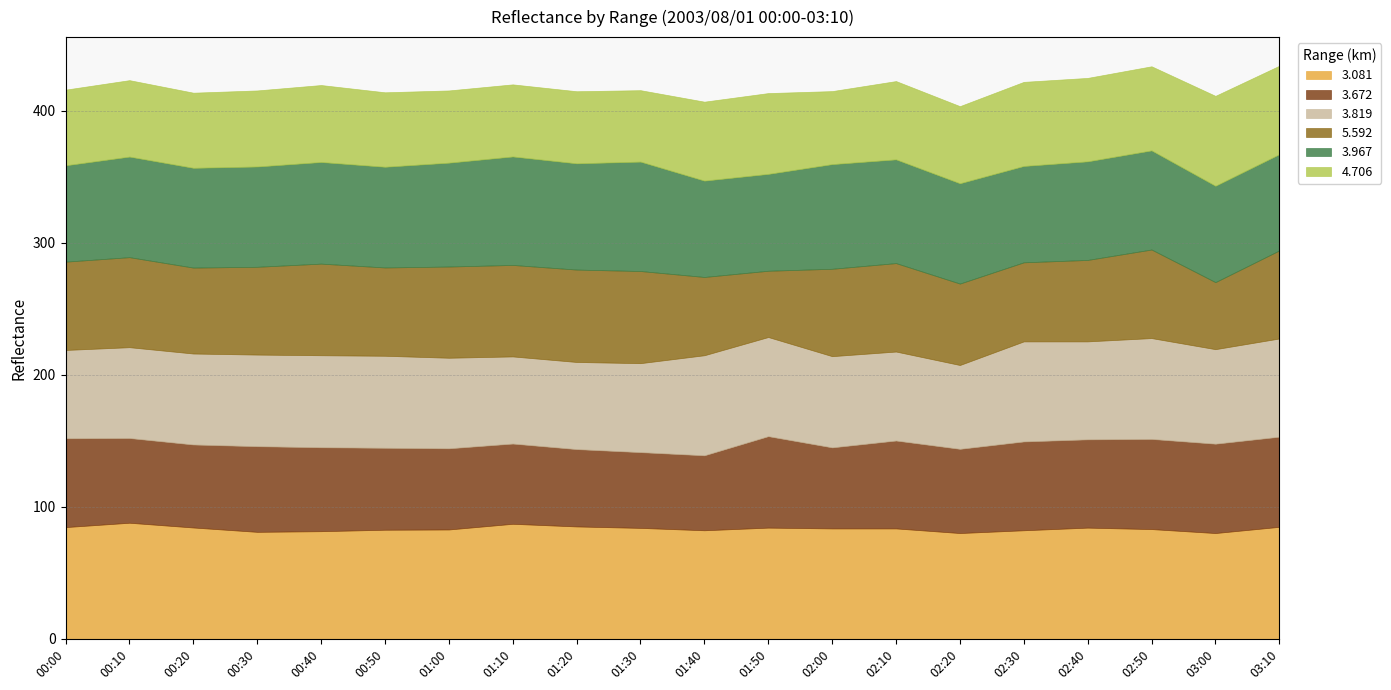

True or false: 3.081 has a value of 84.3 at 01:50.

True